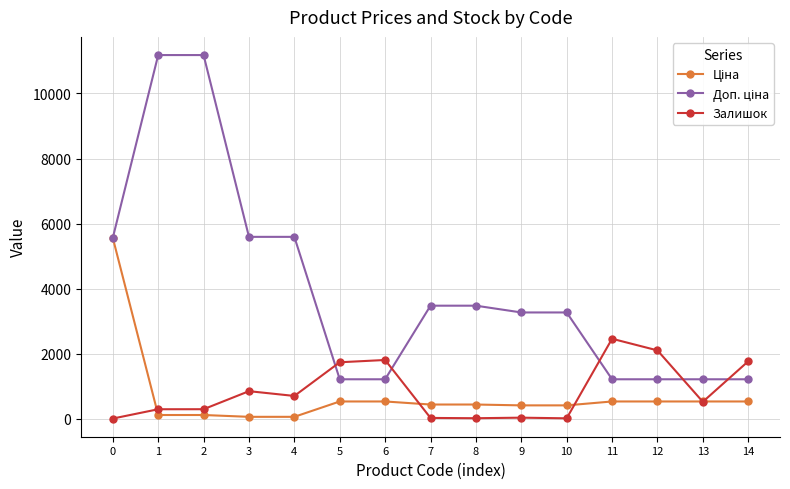

Between 5 and 13, which series saw the biggest shift?

Залишок